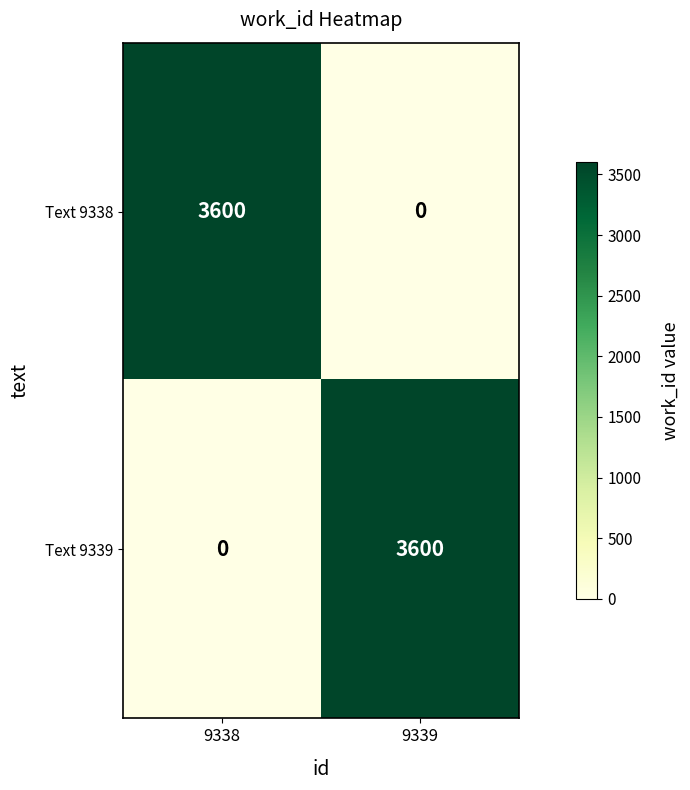

What is the total value across all series at 9339?

3600